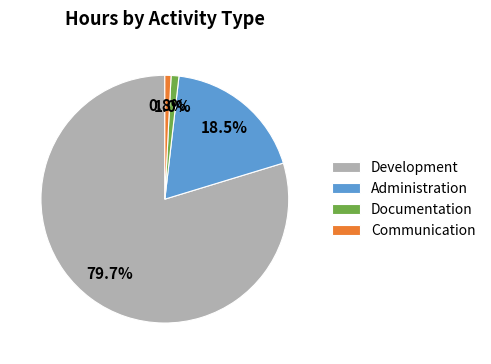

To the nearest percent, what is the combined percentage of Development and Documentation?

81%